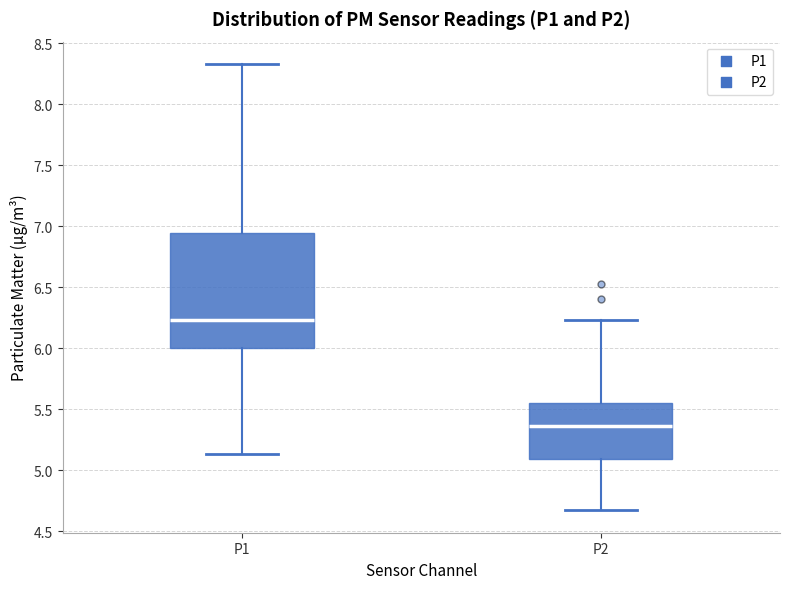

Where does the median line of the box for P1 sit on the y-axis? The values are not printed on the chart, so give them approximately, as read against the axis.

6.25